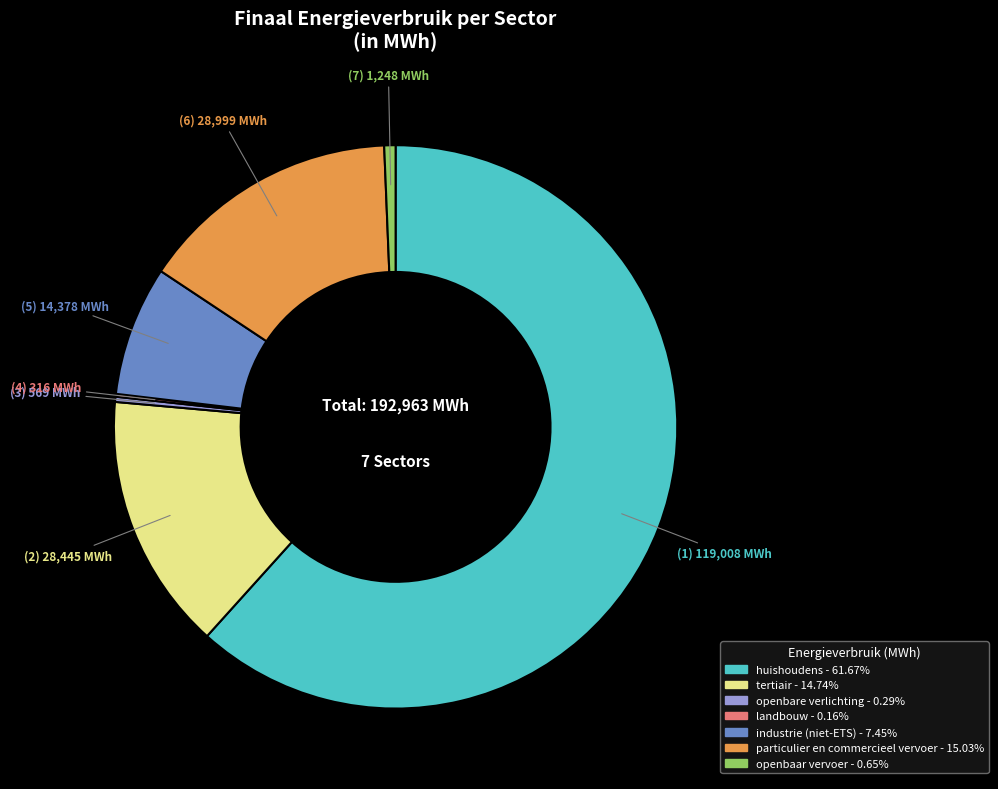

Approximately how many times larger is the value at particulier en commercieel vervoer compared to openbare verlichting?

51.0